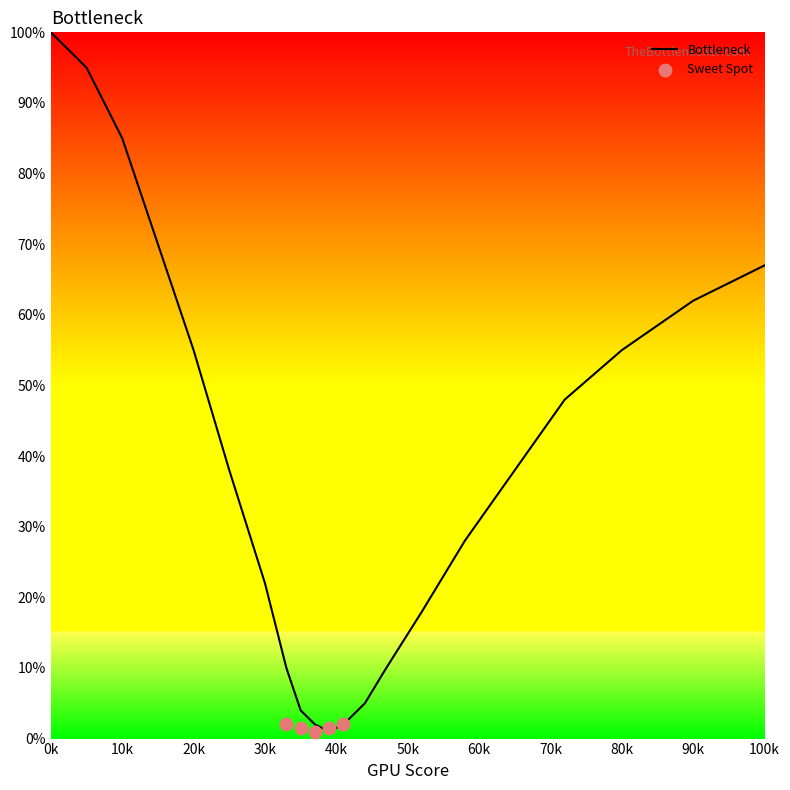

True or false: Bottleneck has a value of 20 at 80k.

False